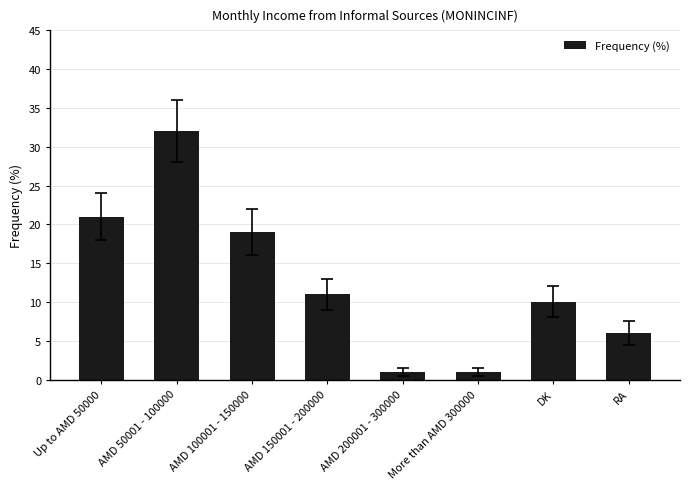

Is it true that the value at Up to AMD 50000 is 37?

False